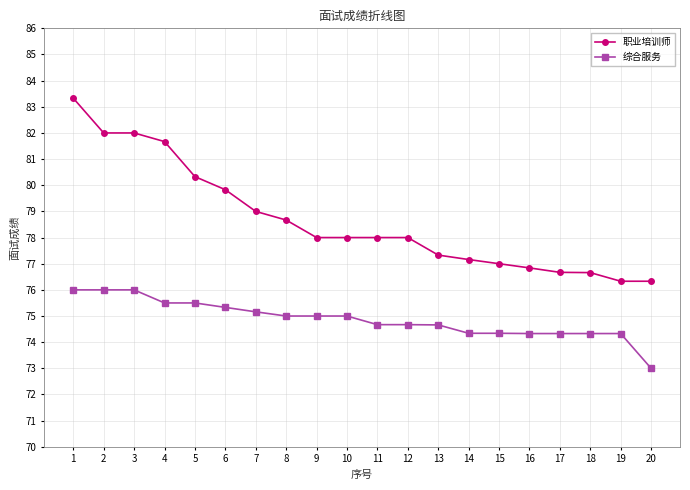

What is the highest value of the 综合服务 series?

76.0